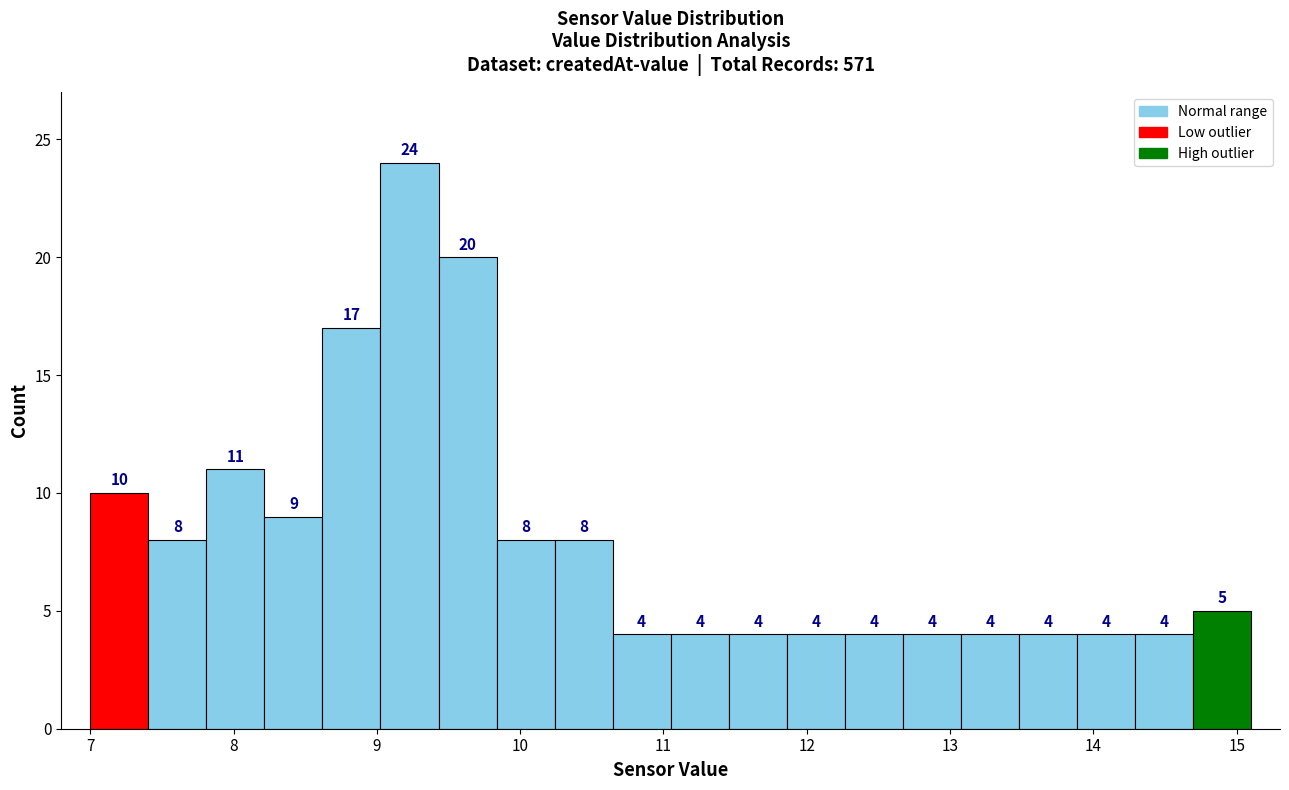

What is the height of the bar covering 11.1 to 11.5 on the x-axis? The bar edges are not printed on the chart, so give them approximately, as read against the axis.

4